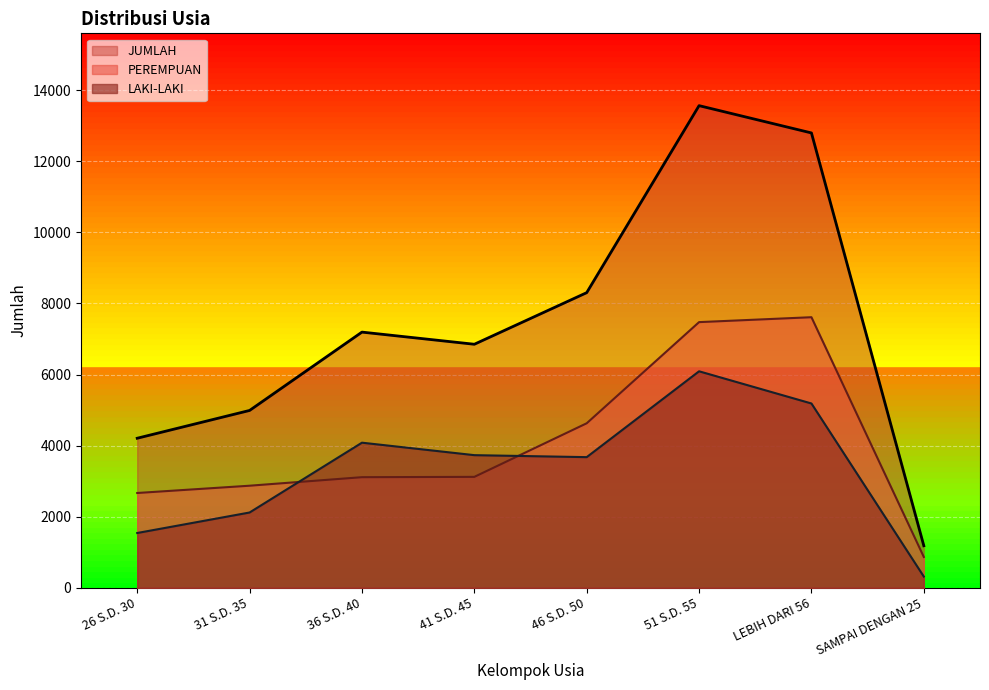

The value of PEREMPUAN at SAMPAI DENGAN 25 is 867. True or false?

True